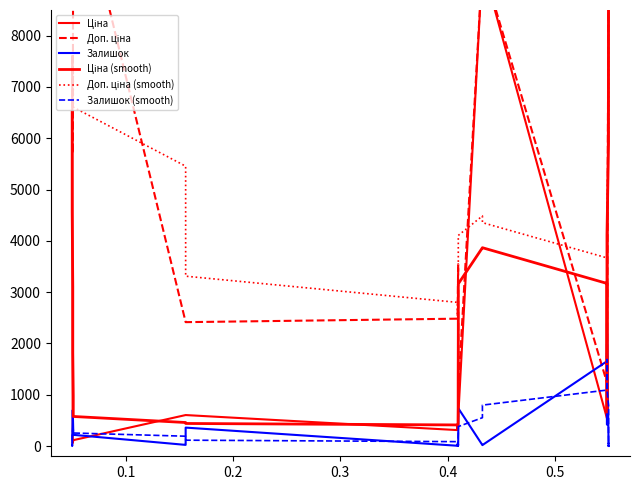

What is the value of the Доп. ціна point at the 36th from the left?

9480.1